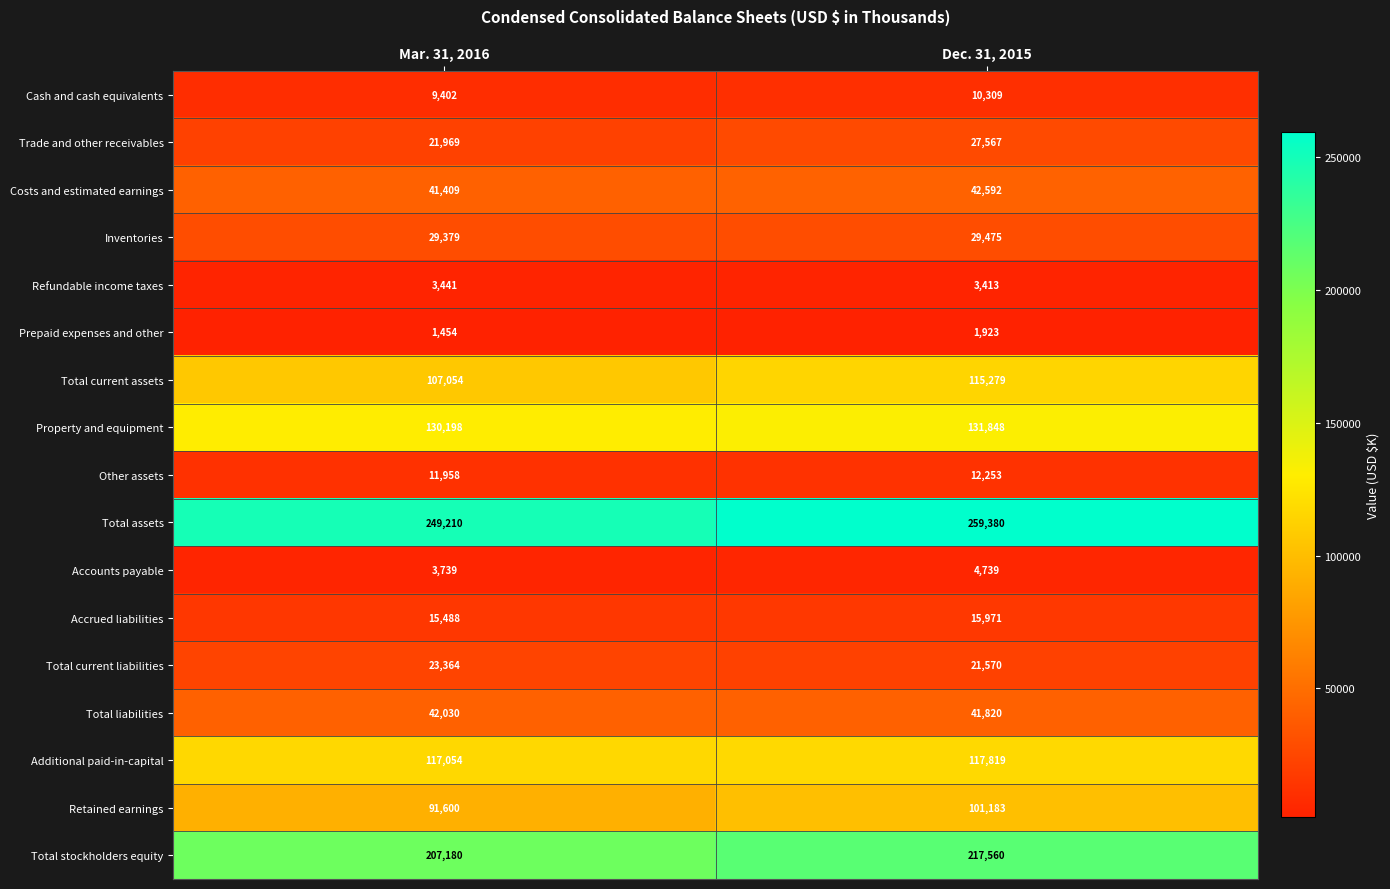

Which series changed the most between Mar. 31, 2016 and Dec. 31, 2015?

Total stockholders equity